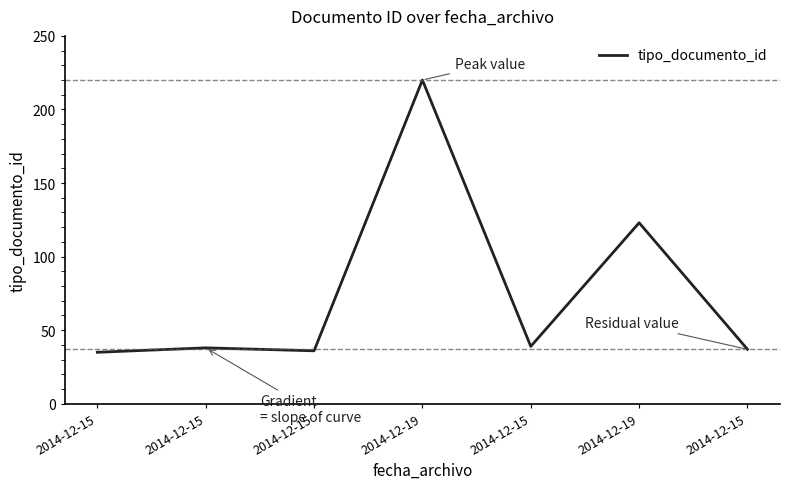

Is this an area chart (filled region under the line)?

No